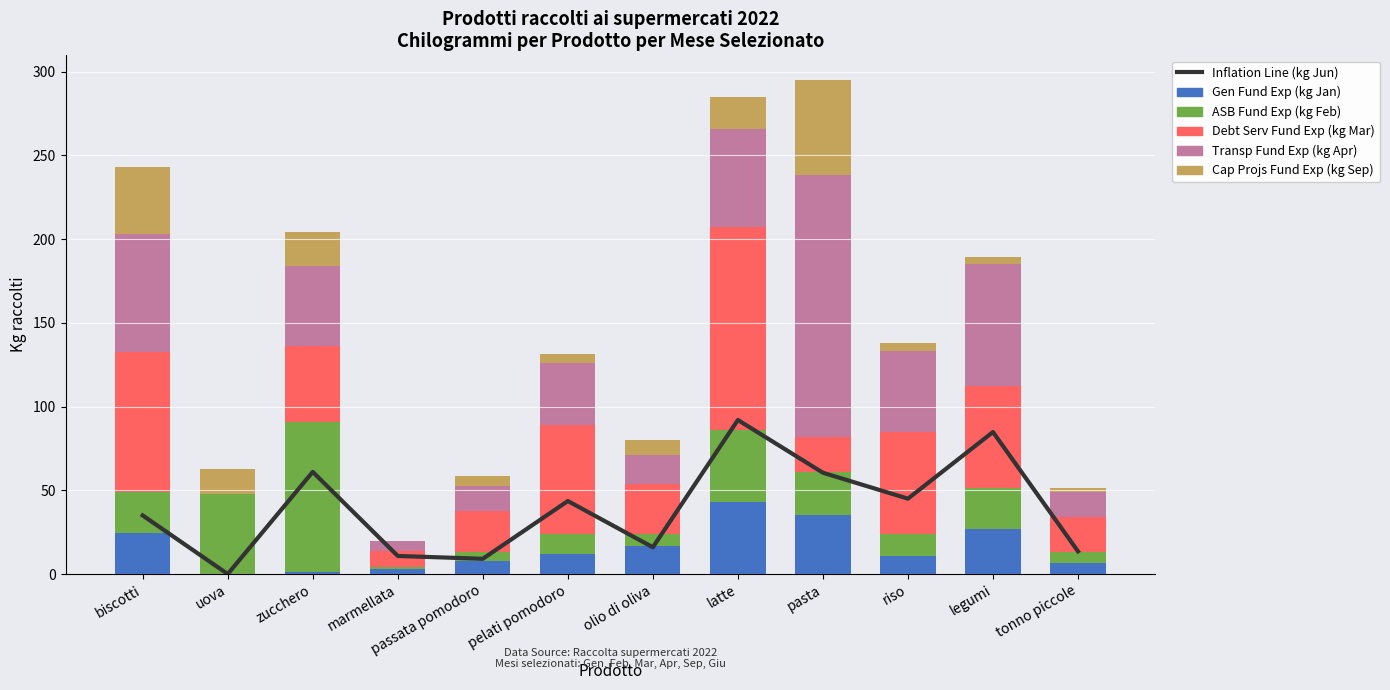

Count the number of data series in this chart.

6